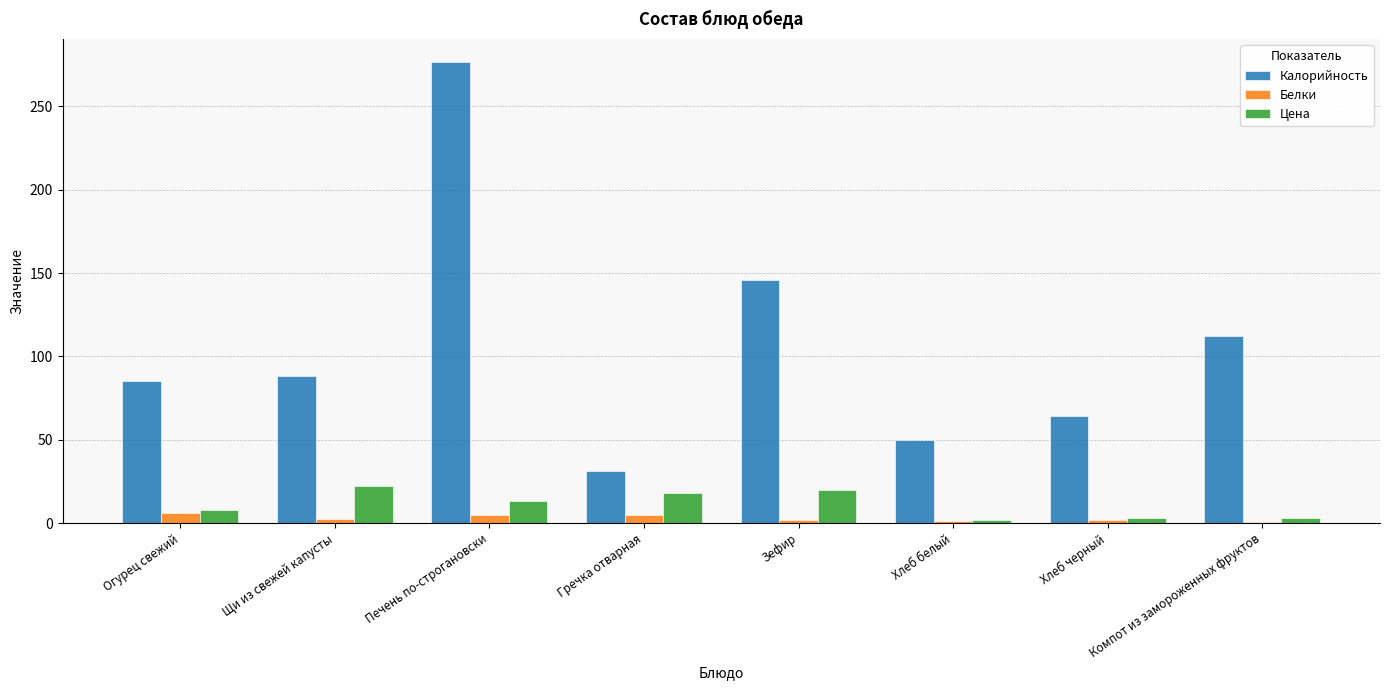

What is the maximum value shown in the chart?

276.5